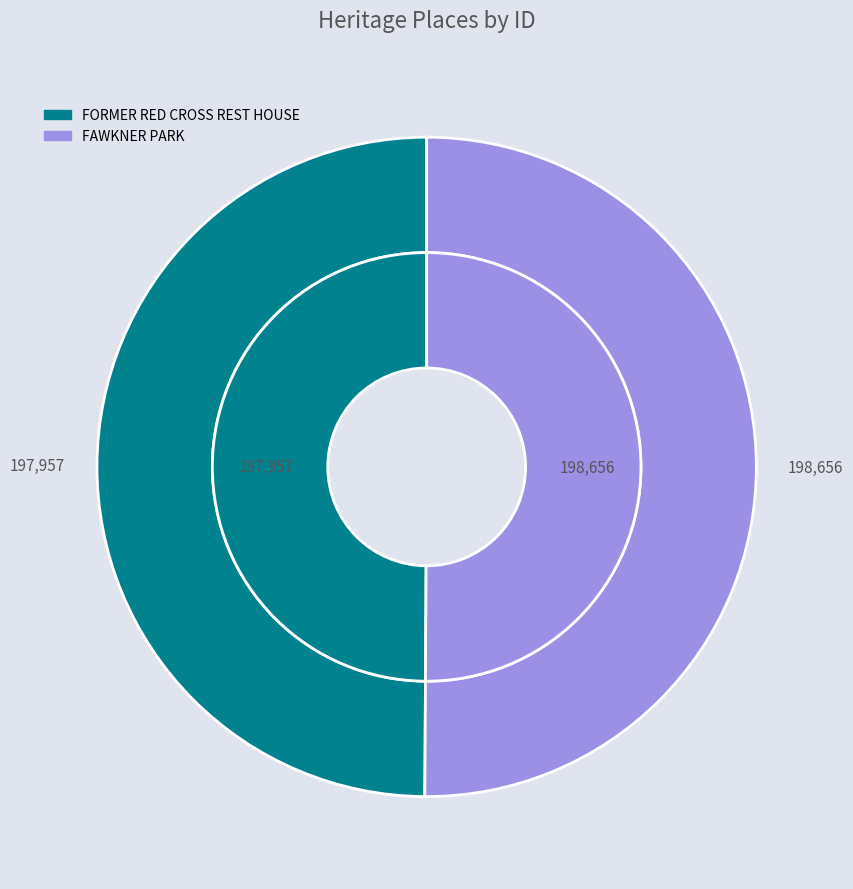

How many slices are in this pie chart?

2